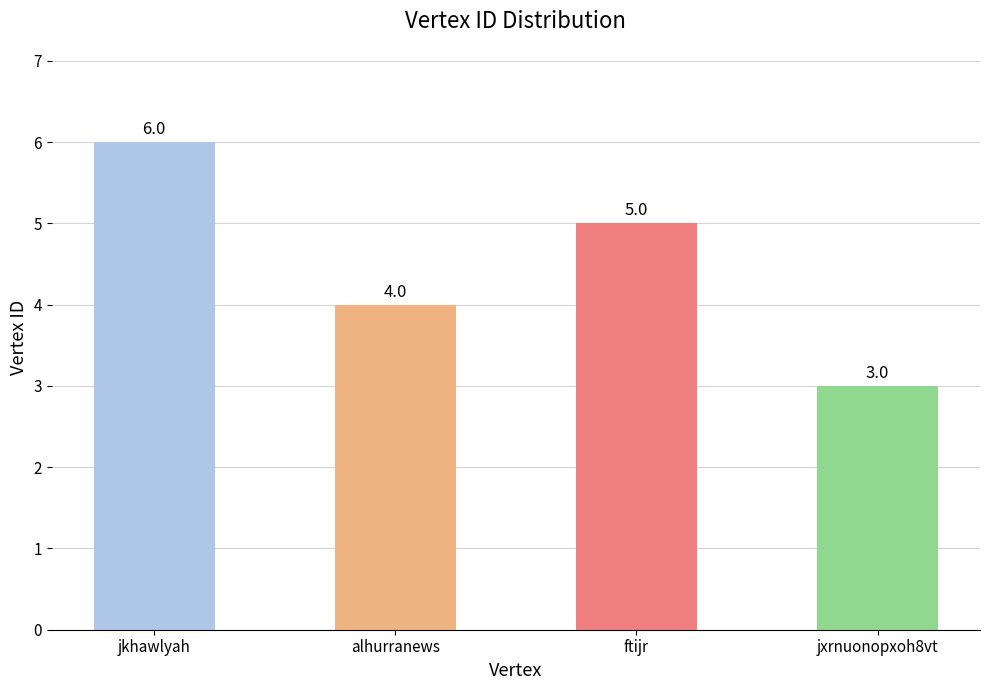

What is the minimum value shown in the chart?

3